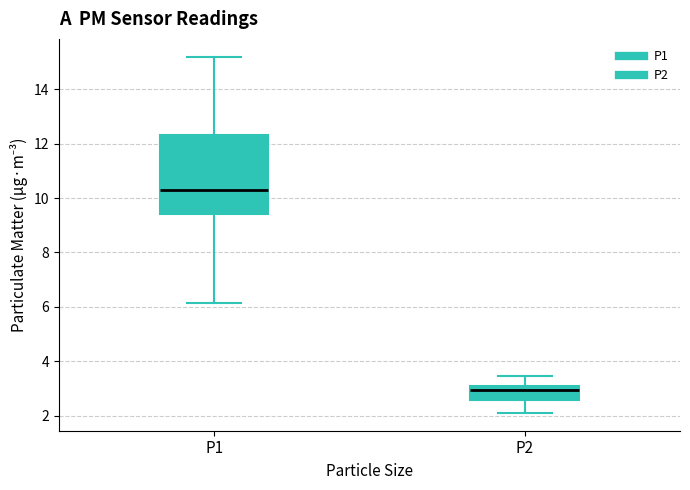

Which box is the tallest, from its lower edge to its upper edge?

P1